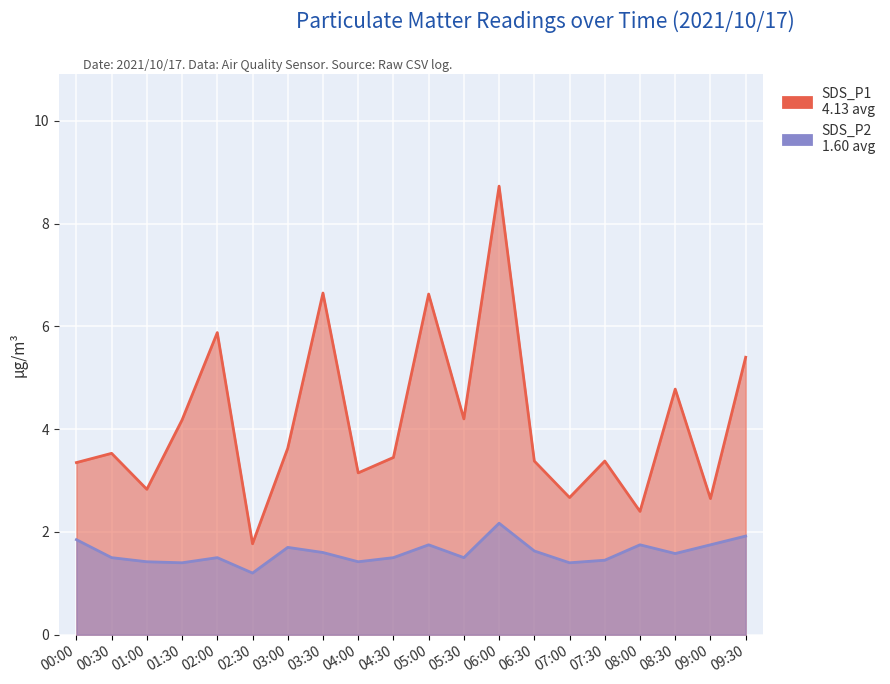

Does the chart display data point markers on the line(s)?

No